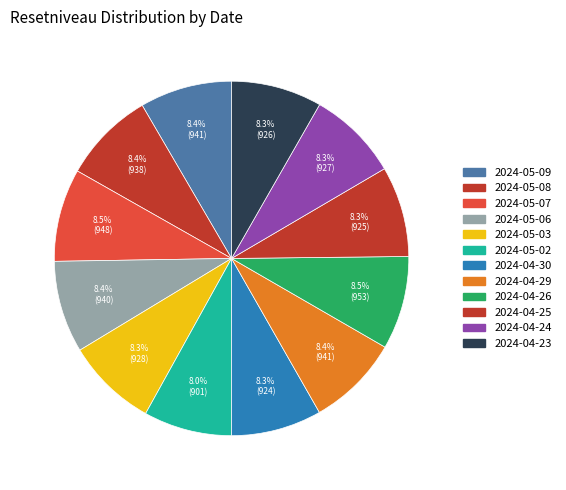

Does 2024-05-03 represent more than half of the total?

No